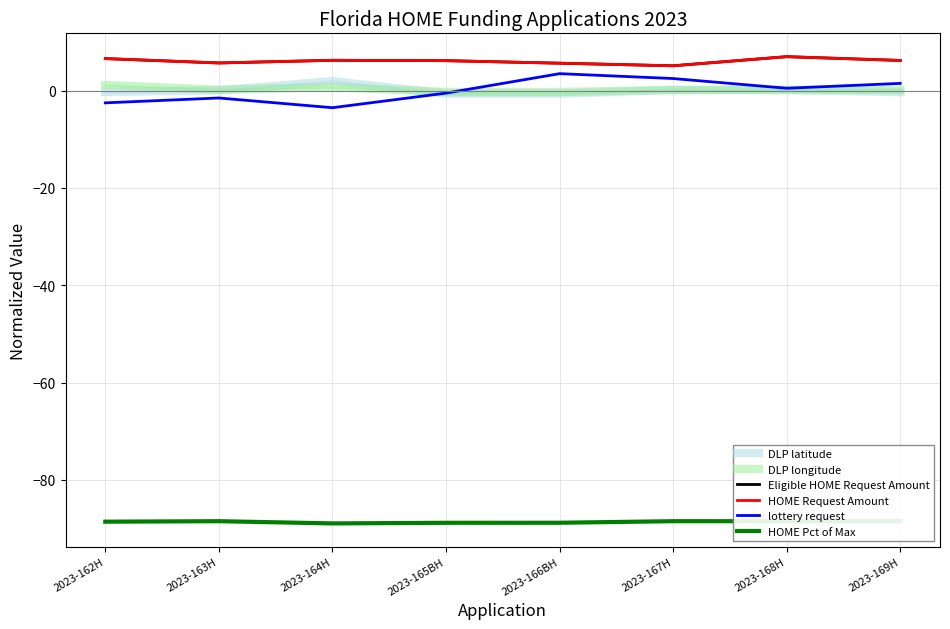

What is the approximate value of DLP latitude at 2023-163H?

0.1